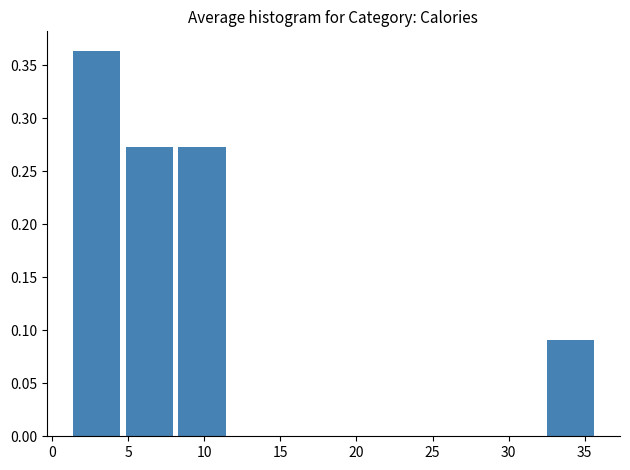

How tall is the bar that spans 4.5 to 8.0 on the x-axis? Neither the bar edges nor the heights are printed on the chart, so give them approximately, as read against the axes.

0.275